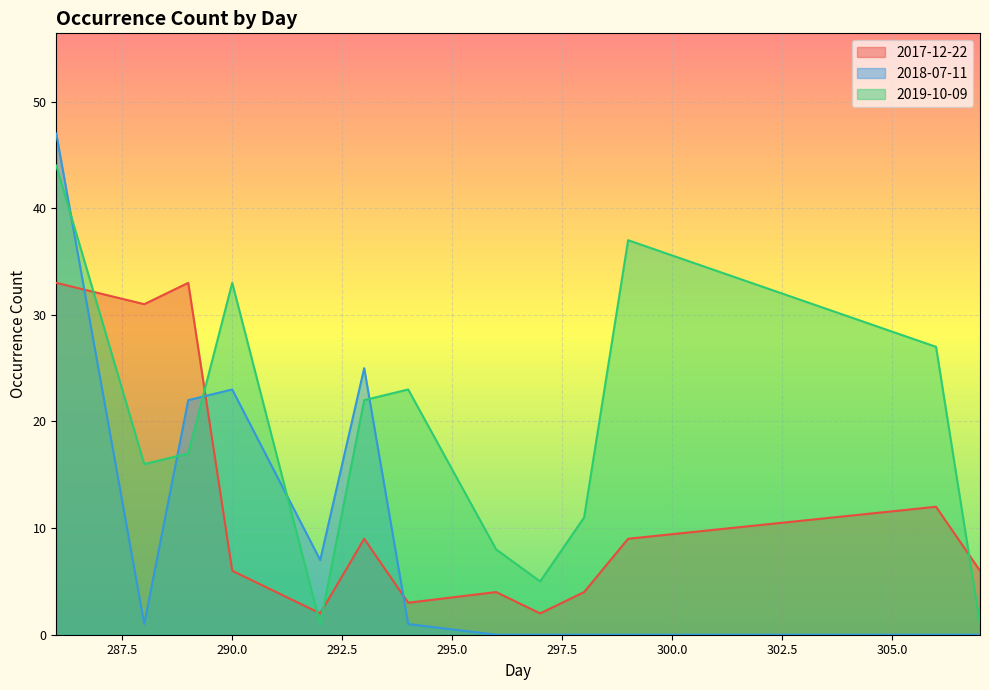

How many interior local valleys does the 2019-10-09 series have?

3